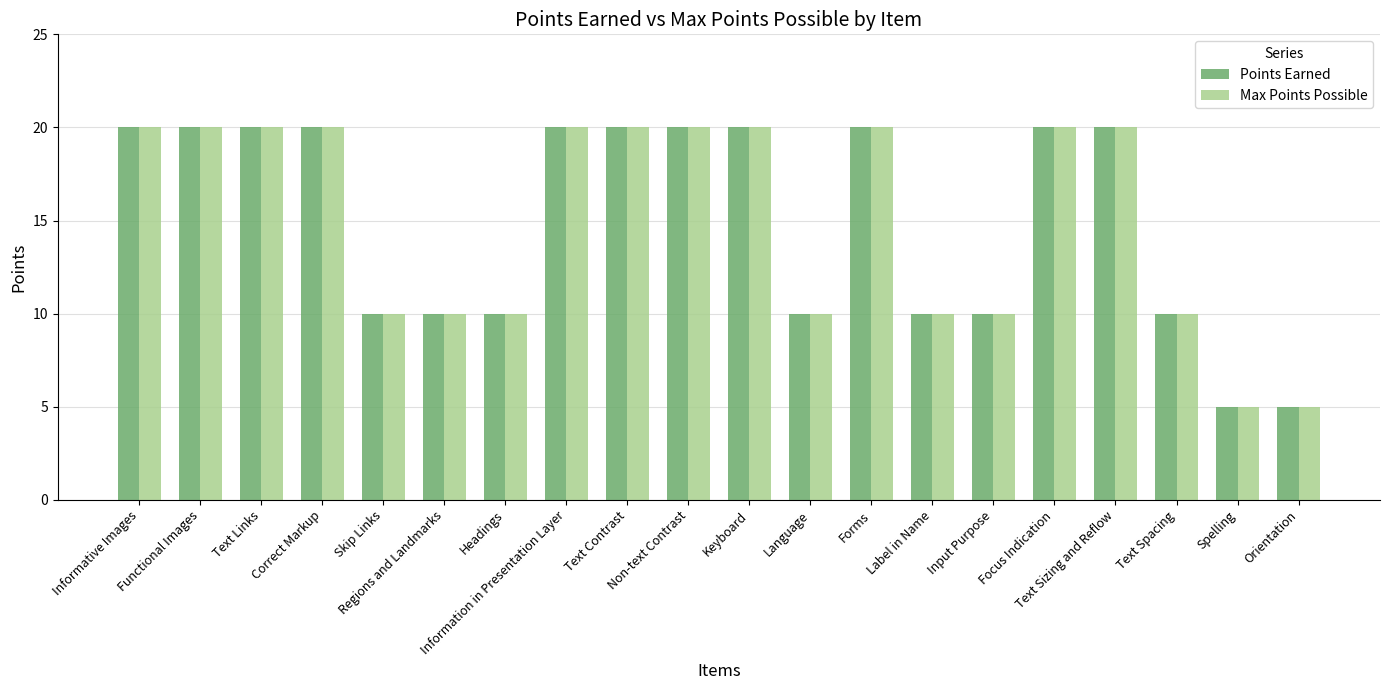

Are the bars grouped side by side (vs. stacked)?

Yes